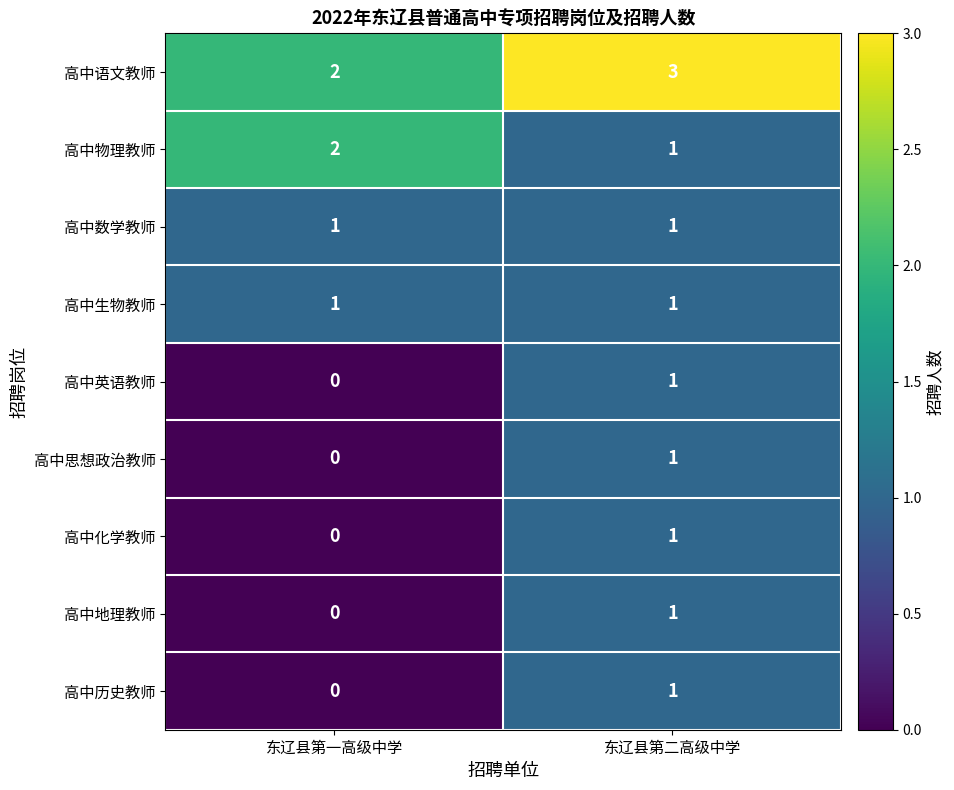

How many values in the 高中思想政治教师 series are below 1?

1